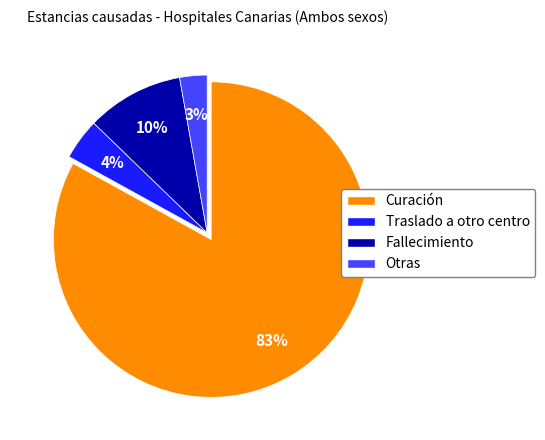

To the nearest percent, what is the combined percentage of Curación and Otras?

86%